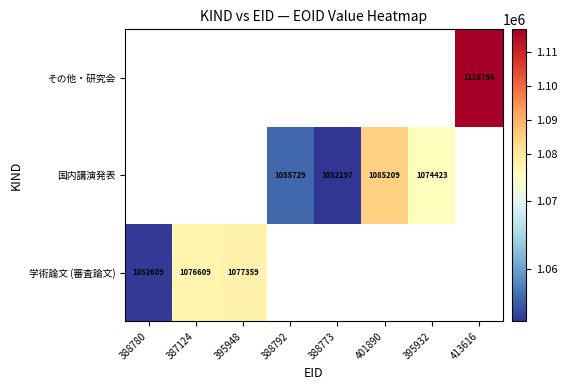

Is it true that 学術論文 (審査論文) equals 1702230 at 395948?

False